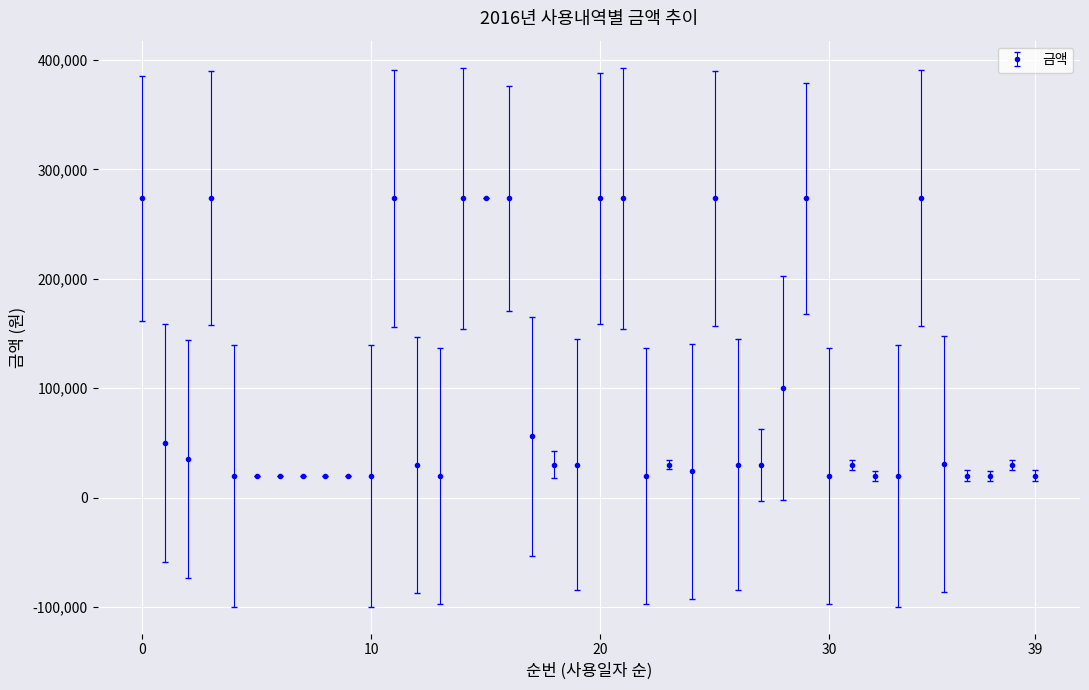

What is the difference between the second highest and minimum values?

253516